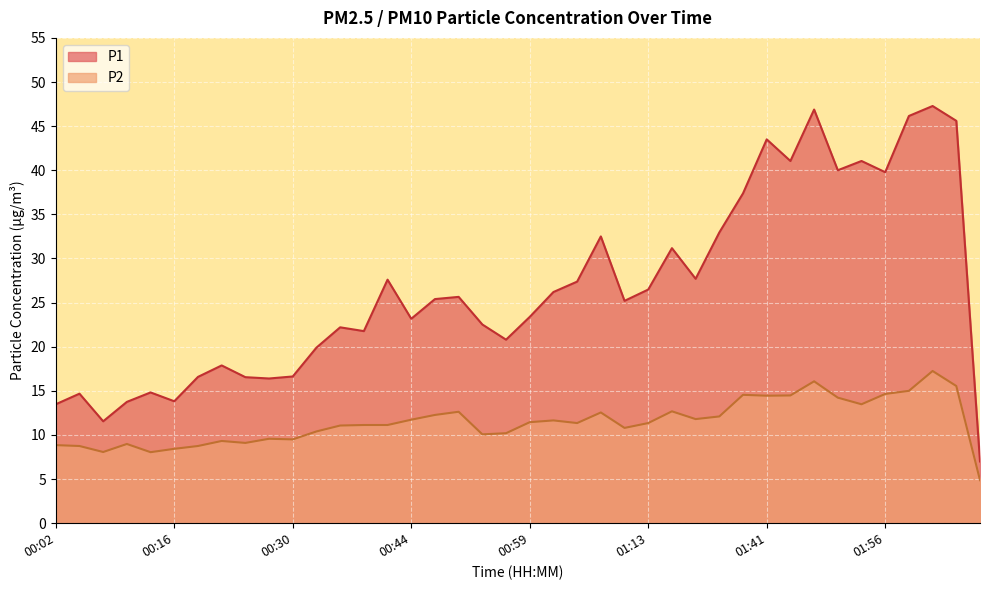

Where does the P1 series first go above 25?

00:41